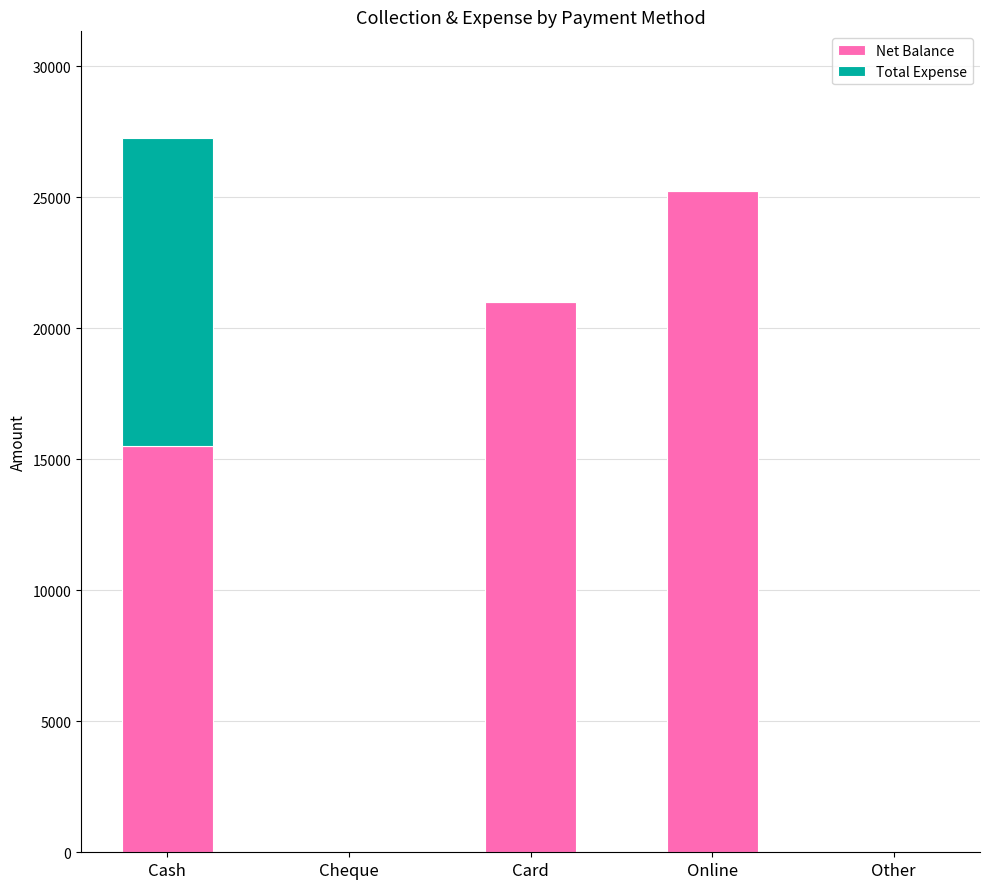

At which label does Net Balance reach its peak?

Online